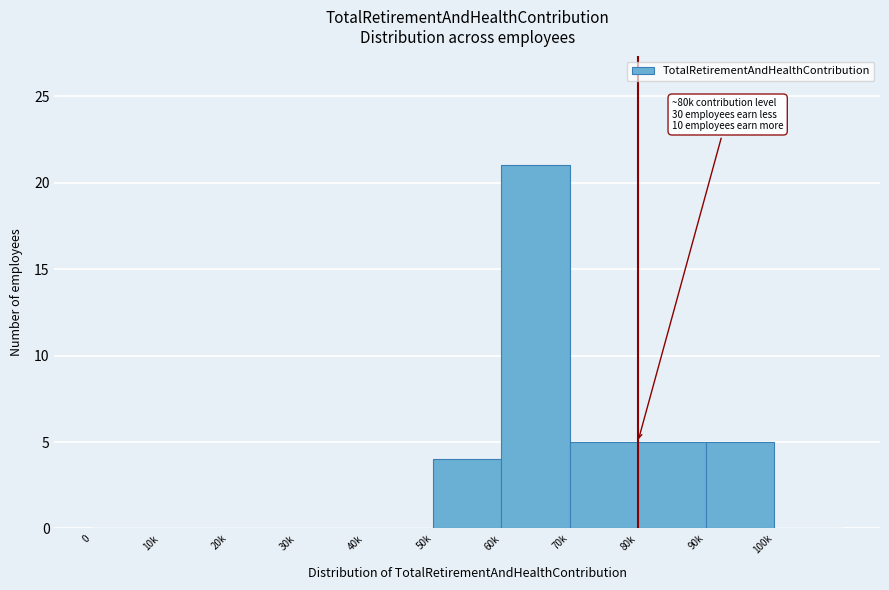

Reading left to right, list all the values displayed in this chart.

0=0	10k=0	20k=0	30k=0	40k=0	50k=4	60k=21	70k=5	80k=5	90k=5	100k=0